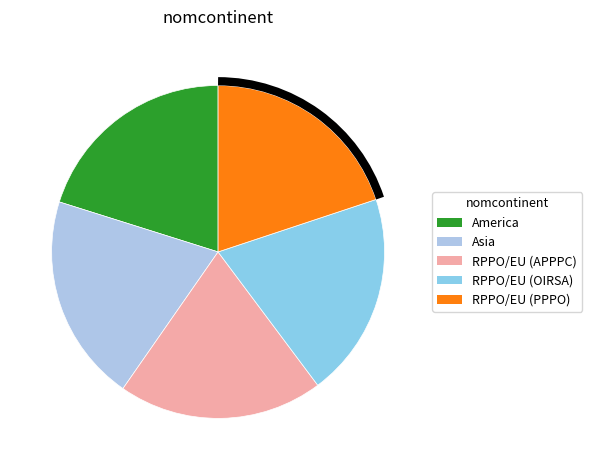

How many segments does this pie chart have?

5